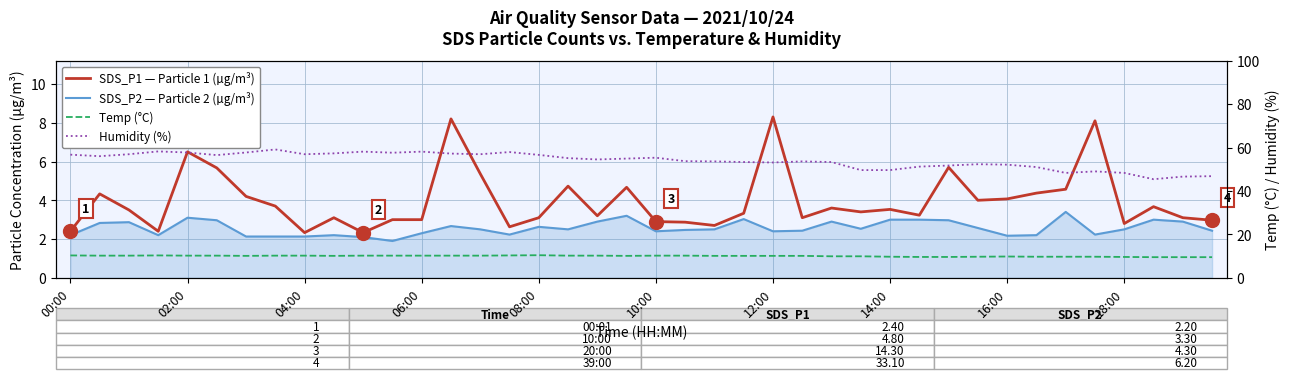

Is it true that Temp (°C) equals 16.4 at 14:00?

False